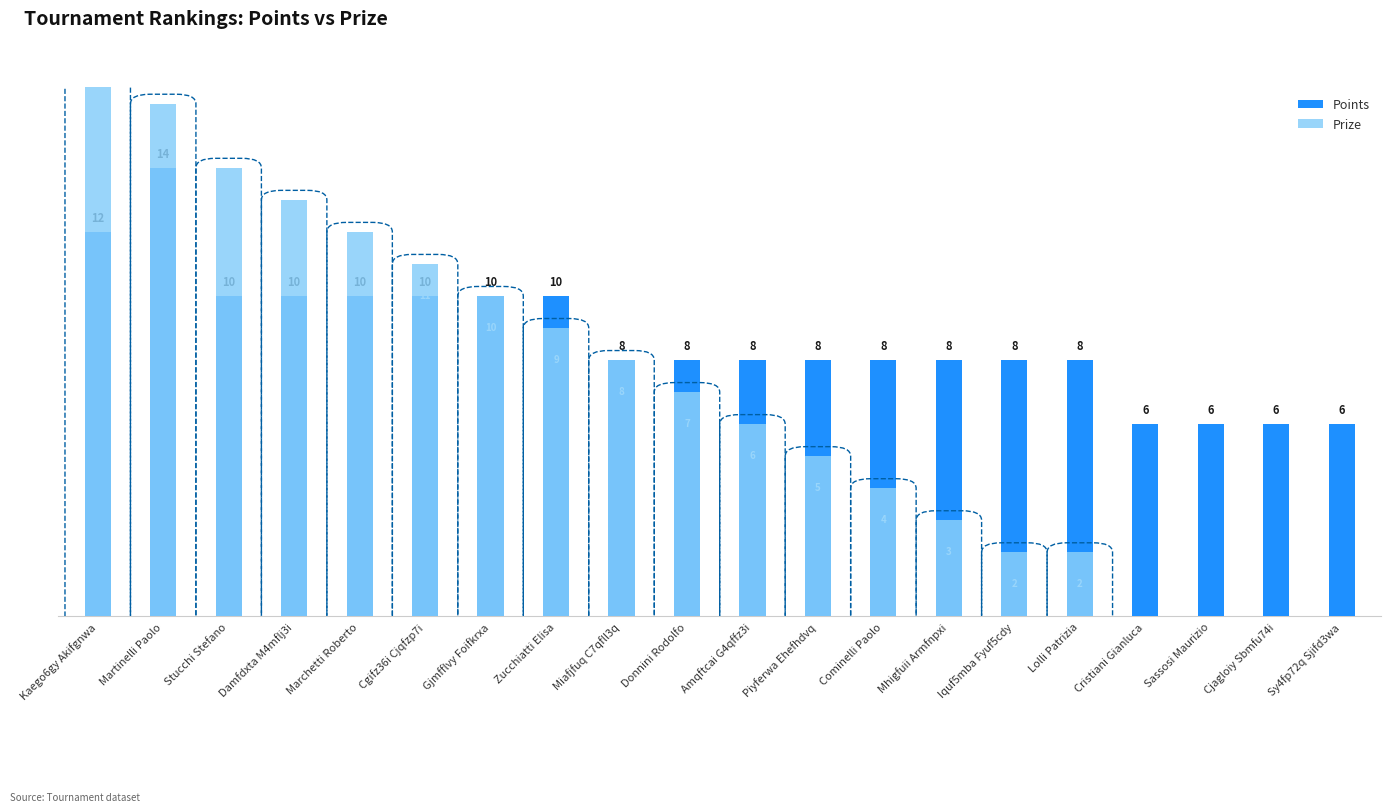

What are all the series names shown in the legend?

Points, Prize